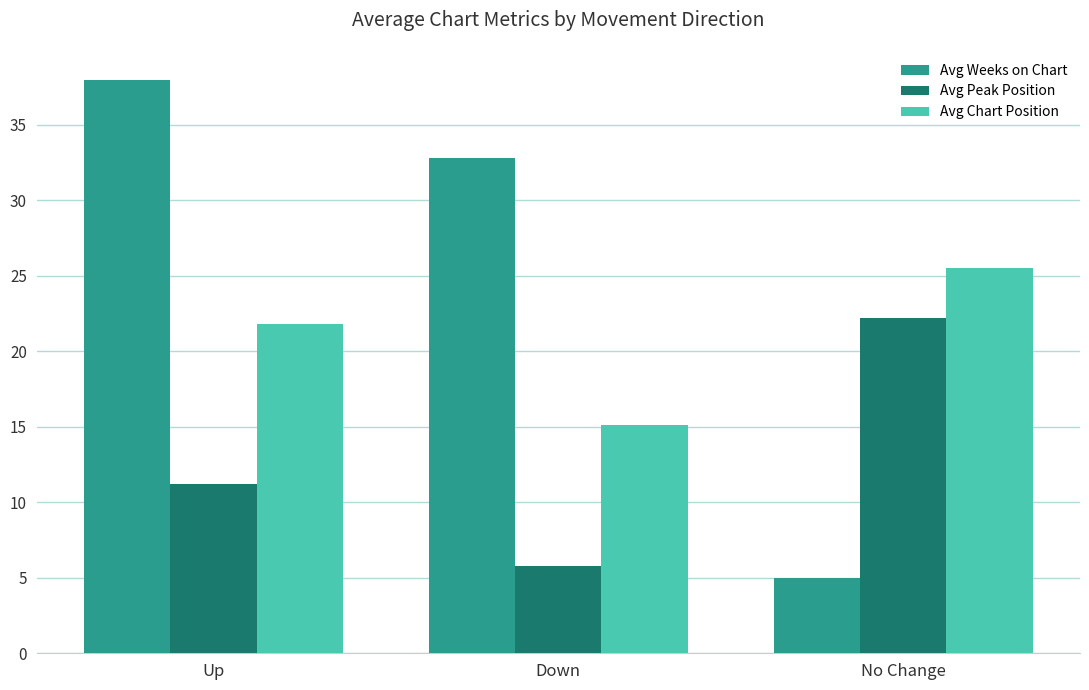

Are the bars horizontal?

No